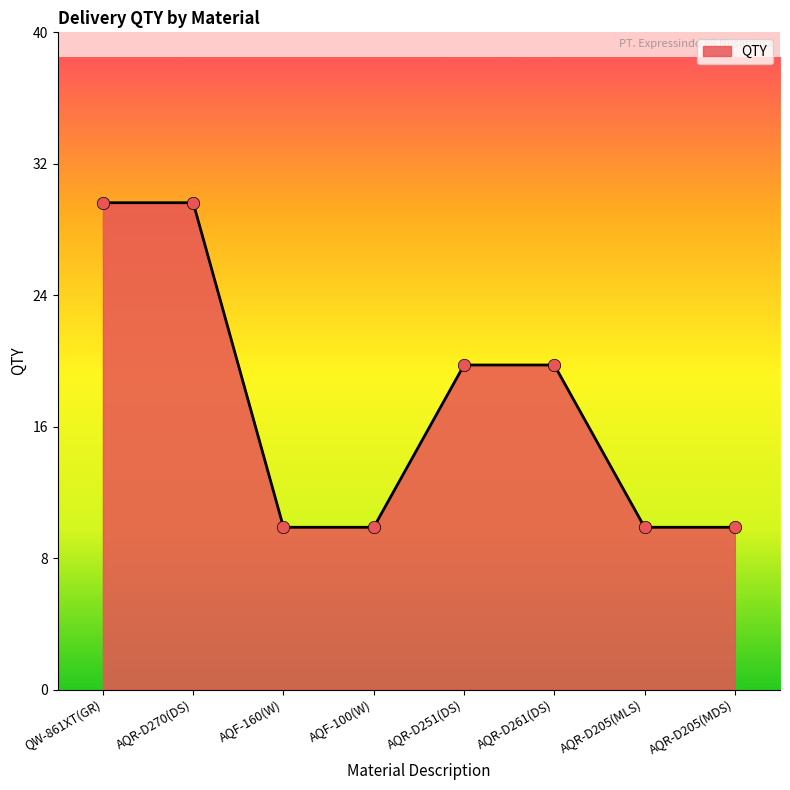

Approximately how many times larger is the value at AQR-D270(DS) compared to AQR-D251(DS)?

1.5